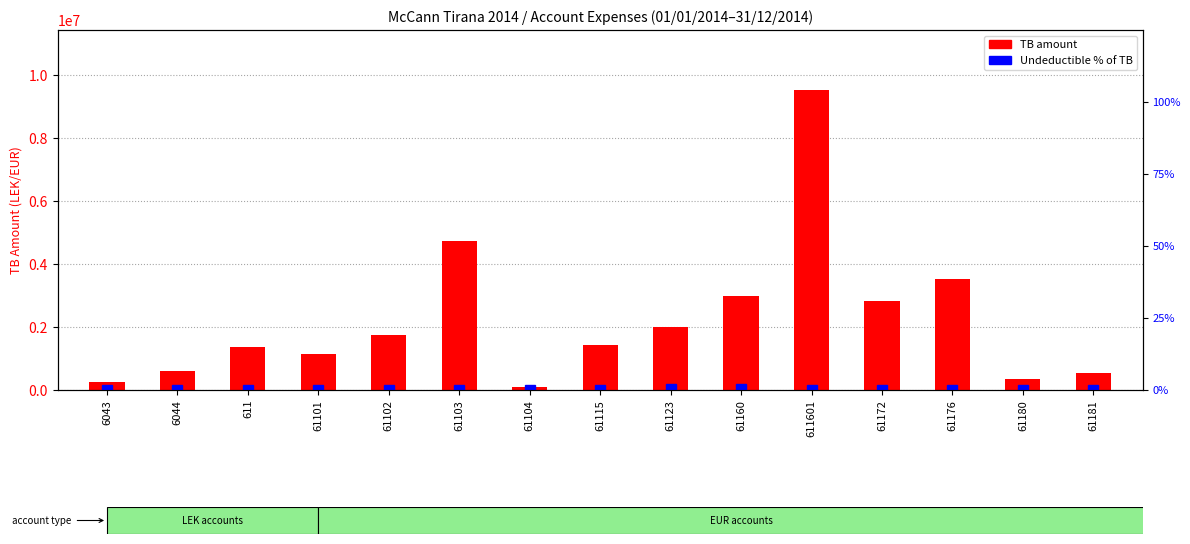

How many values in the TB (total) series are below 1434003?

7